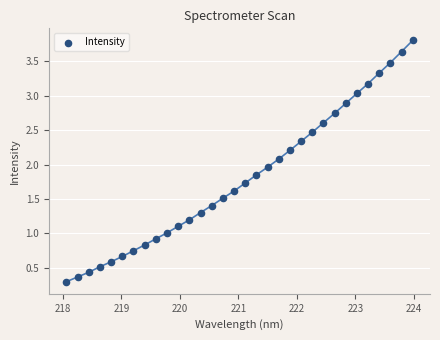

What is the range of X values (max minus min)?

5.9